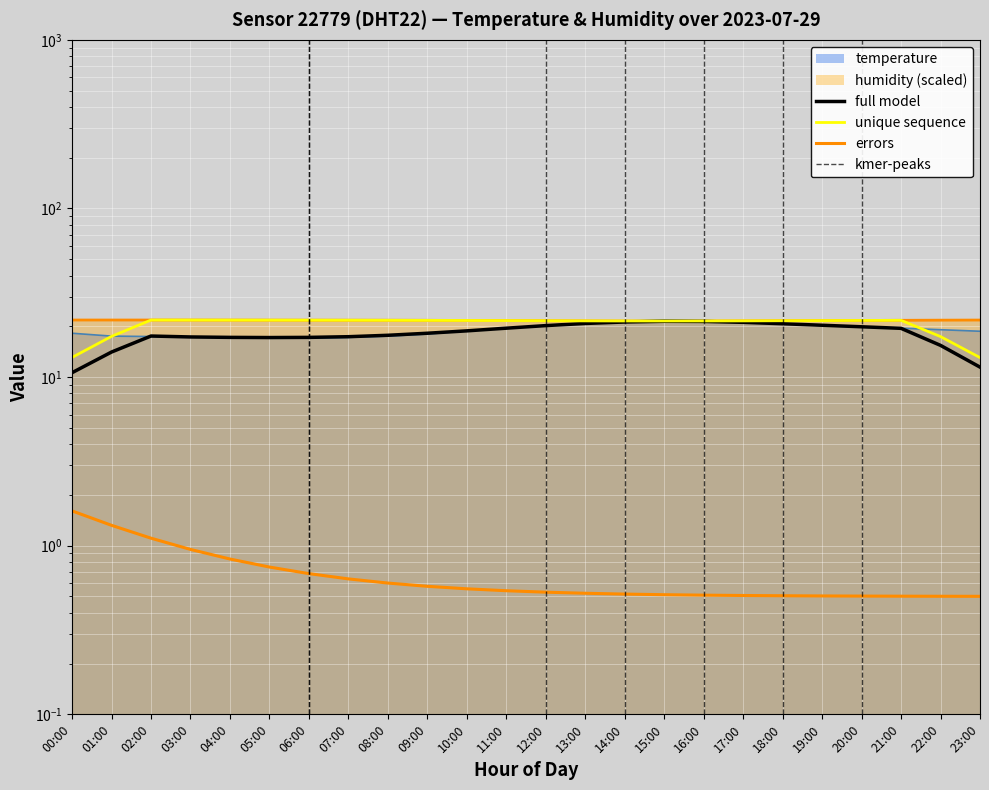

At which category is the sum across all series the highest?

15:00